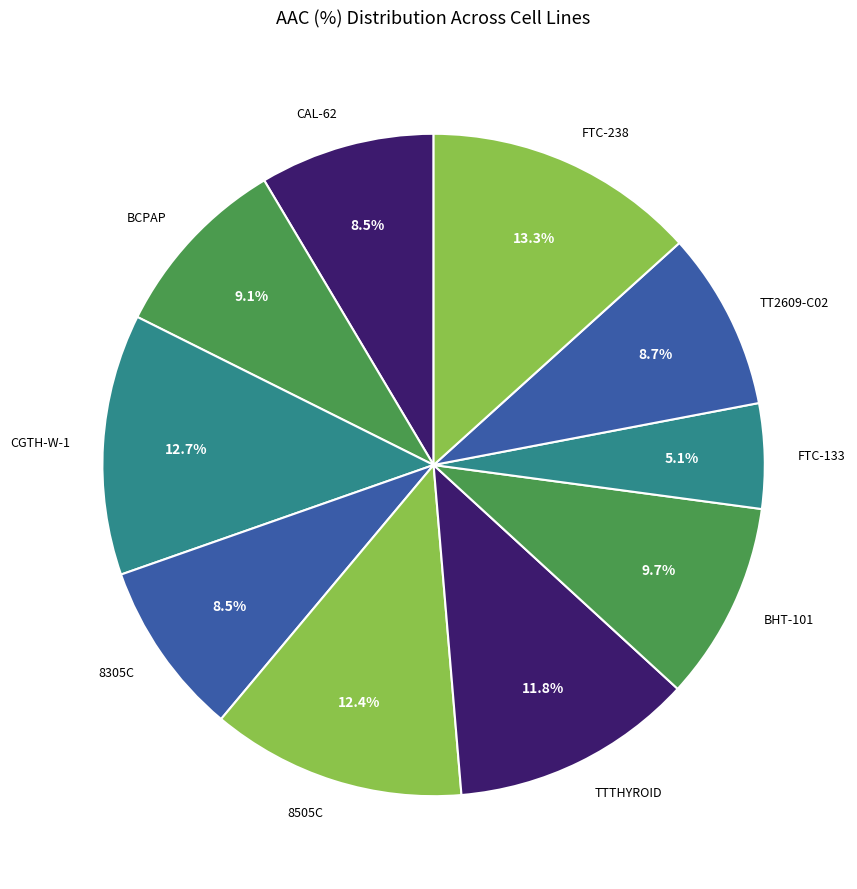

Is it true that BHT-101 is 1% of the pie?

False